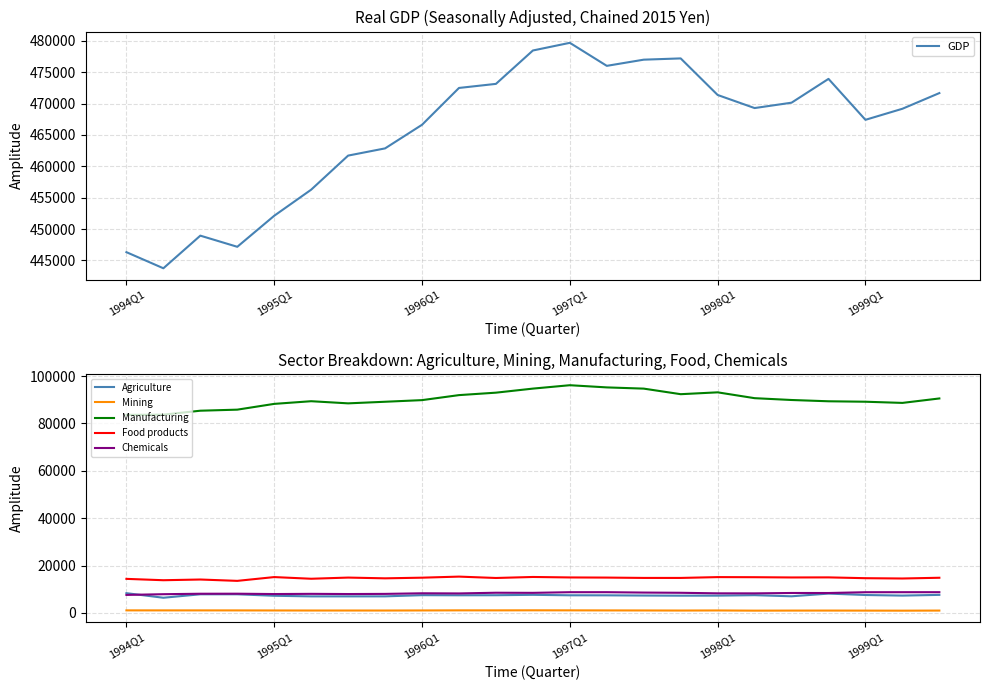

How many lines are shown in the chart?

6